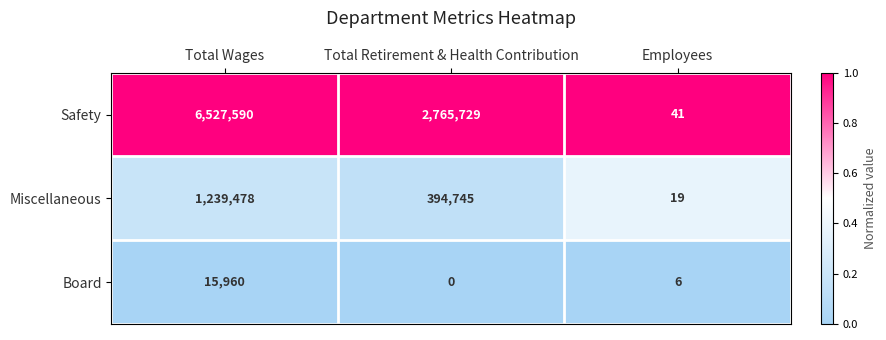

How many Miscellaneous values are between 19 and 1239478?

3